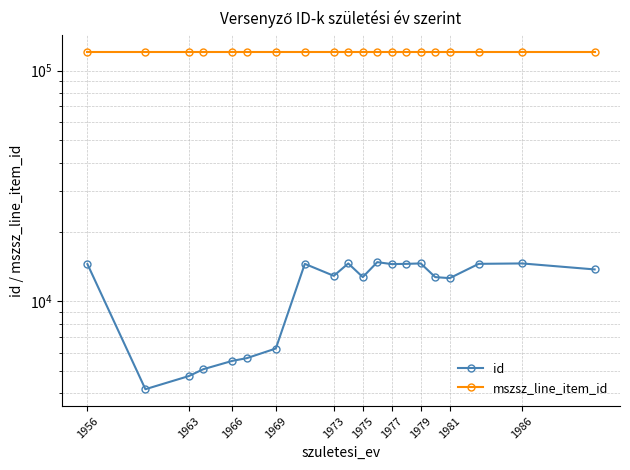

In id, how many points are higher than both neighbors (excluding endpoints)?

5